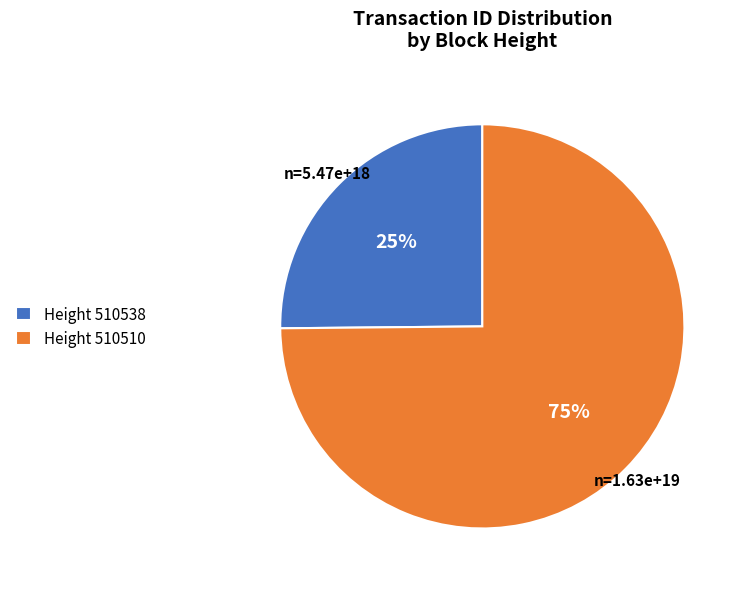

The Height 510510 slice represents 75% of the pie. True or false?

True